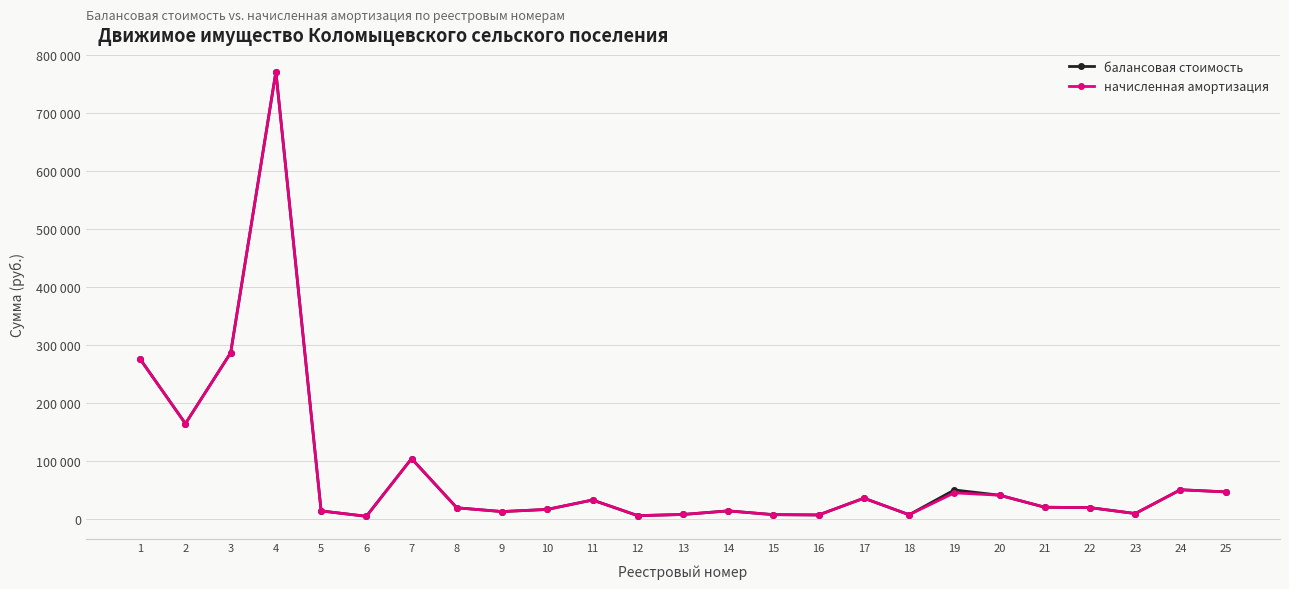

Rank the series by their maximum value, from highest to lowest.

балансовая стоимость, начисленная амортизация